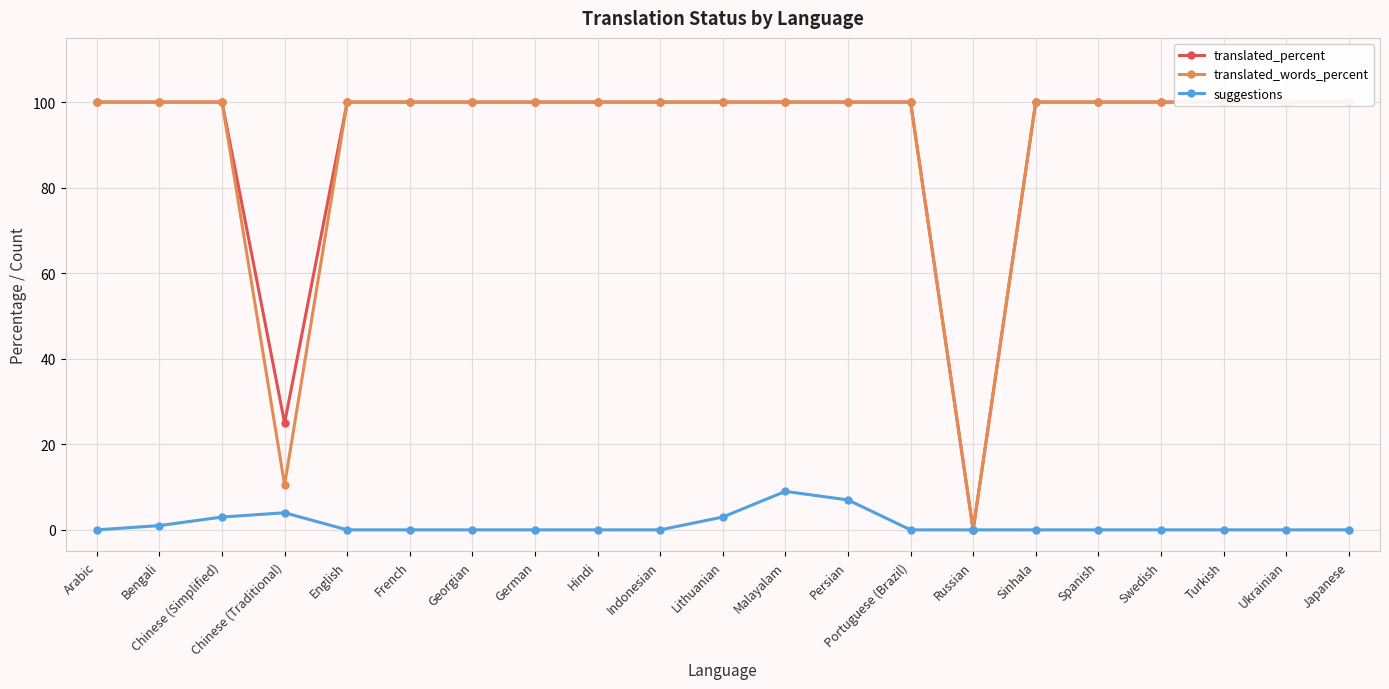

Rank the categories by translated_words_percent value from highest to lowest.

Arabic, Bengali, Chinese (Simplified), English, French, Georgian, German, Hindi, Indonesian, Lithuanian, Malayalam, Persian, Portuguese (Brazil), Sinhala, Spanish, Swedish, Turkish, Ukrainian, Japanese, Chinese (Traditional), Russian